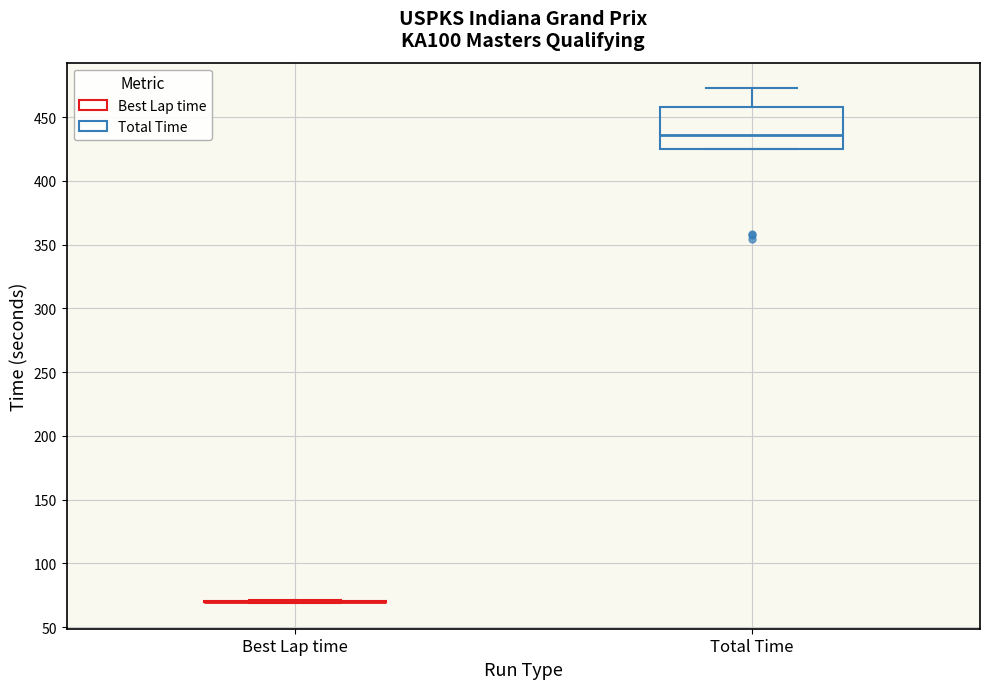

Reading left to right, transcribe this box plot: for each box, give where its median line is, the range the box spans, and where its two whiskers end, as read against the y-axis. The values are not printed on the chart, so give them approximately, as read against the axis.

Best Lap time: box collapsed to a line at 70, whiskers 70 to 70
Total Time: median 435, box 425 to 460, whiskers 425 to 475